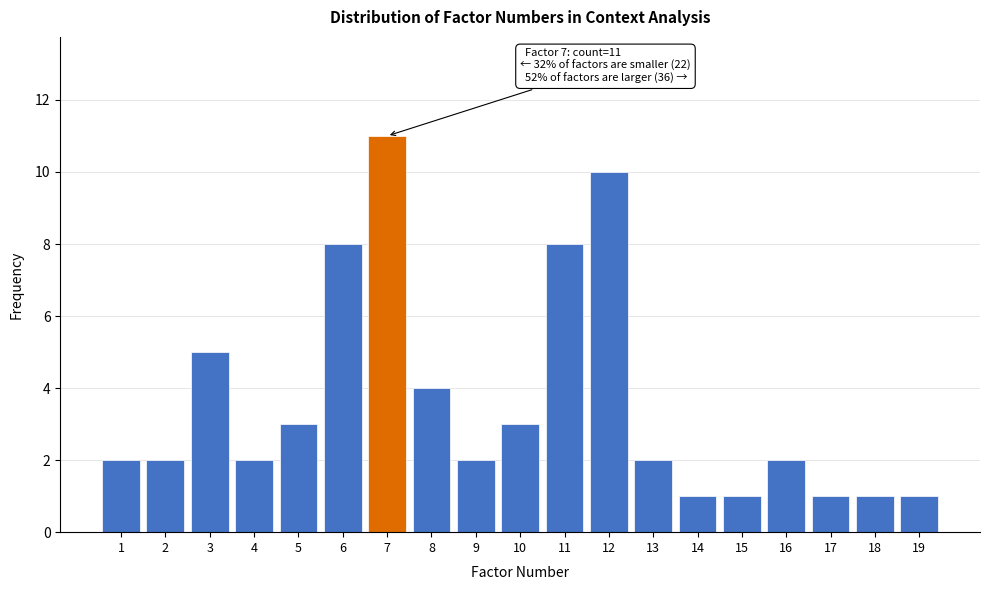

Reading left to right, list all the values displayed in this chart.

1=2	2=2	3=5	4=2	5=3	6=8	7=11	8=4	9=2	10=3	11=8	12=10	13=2	14=1	15=1	16=2	17=1	18=1	19=1